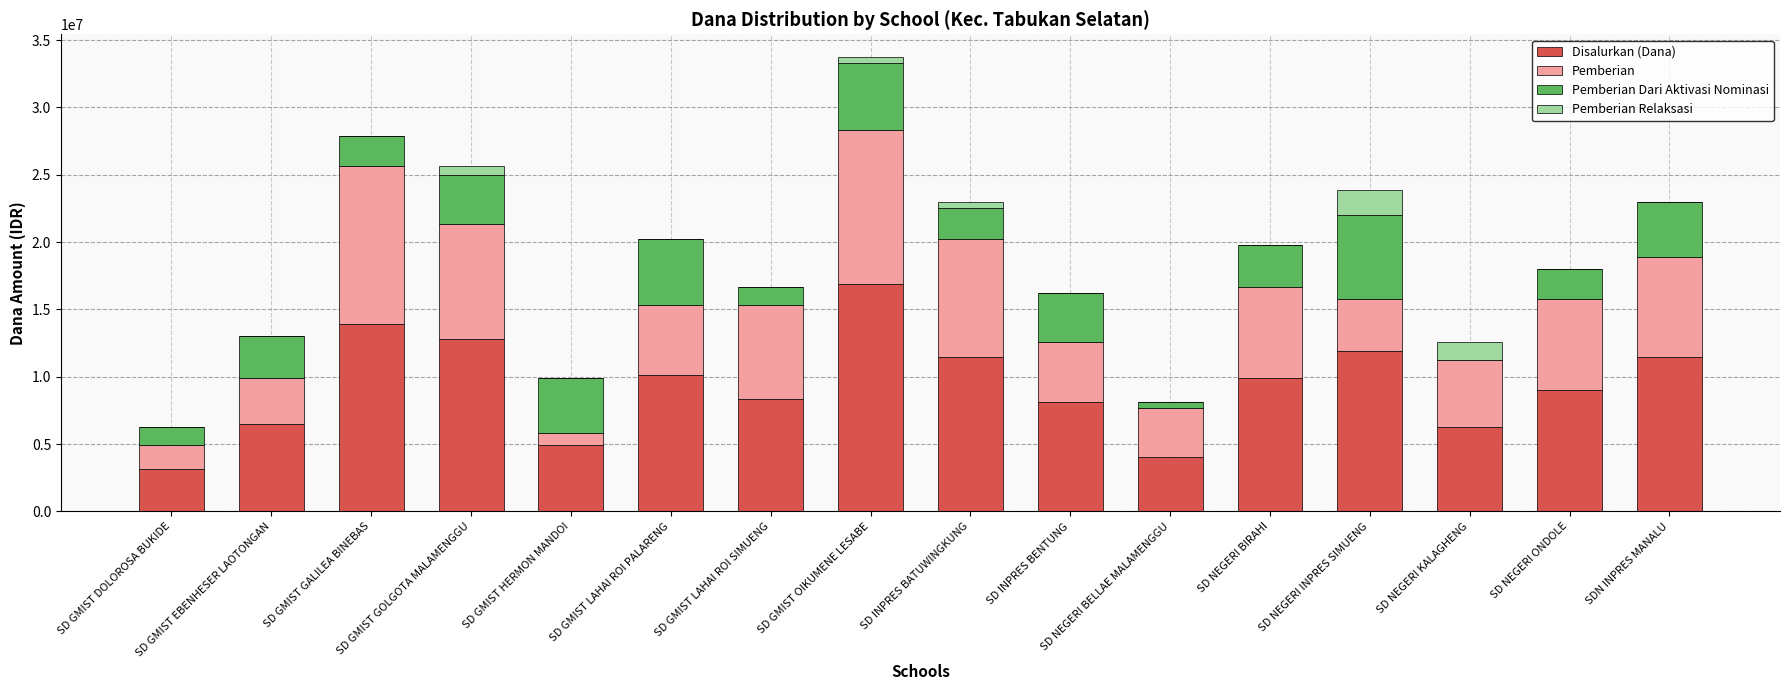

What is the maximum value for Disalurkan (Dana)?

16875000